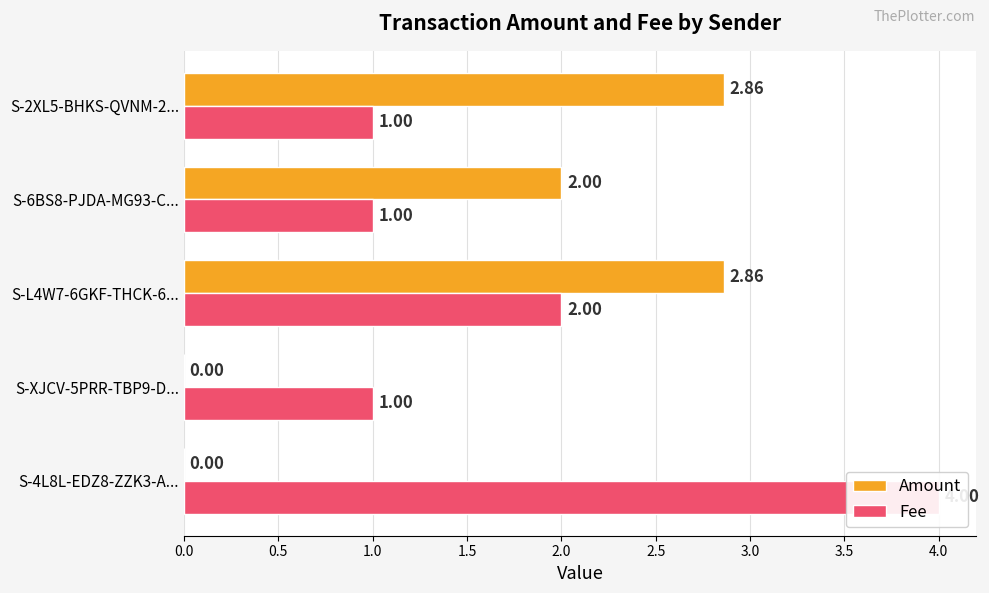

Between S-6BS8-PJDA-MG93-C... and S-2XL5-BHKS-QVNM-2..., which is larger?

S-2XL5-BHKS-QVNM-2...